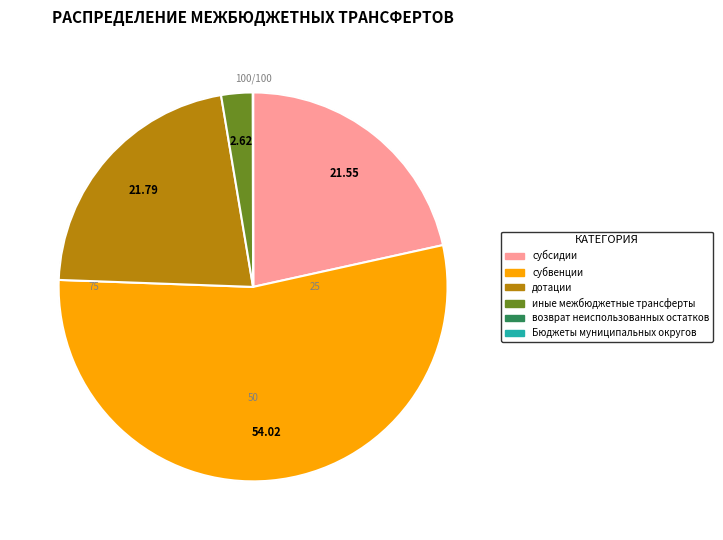

Combined, do дотации and Бюджеты муниципальных округов account for over 50%?

No